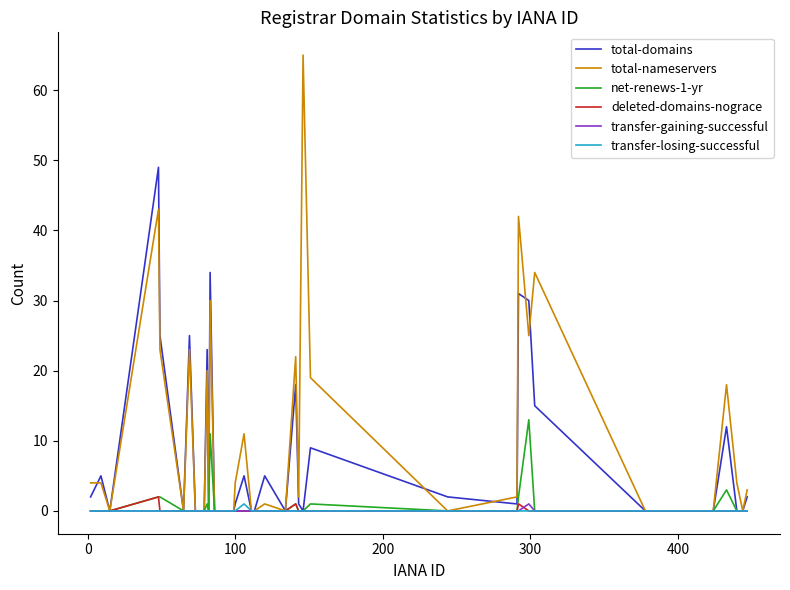

Which series has the largest range (max minus min)?

total-nameservers